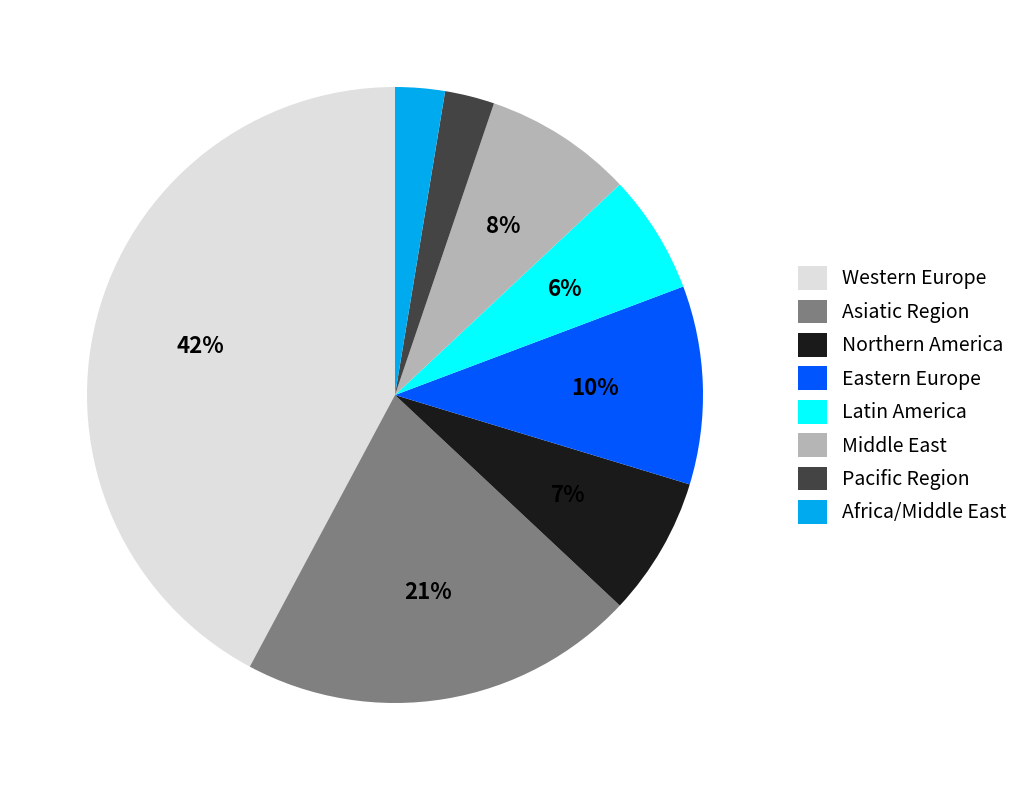

Combined, do Pacific Region and Northern America account for over 50%?

No